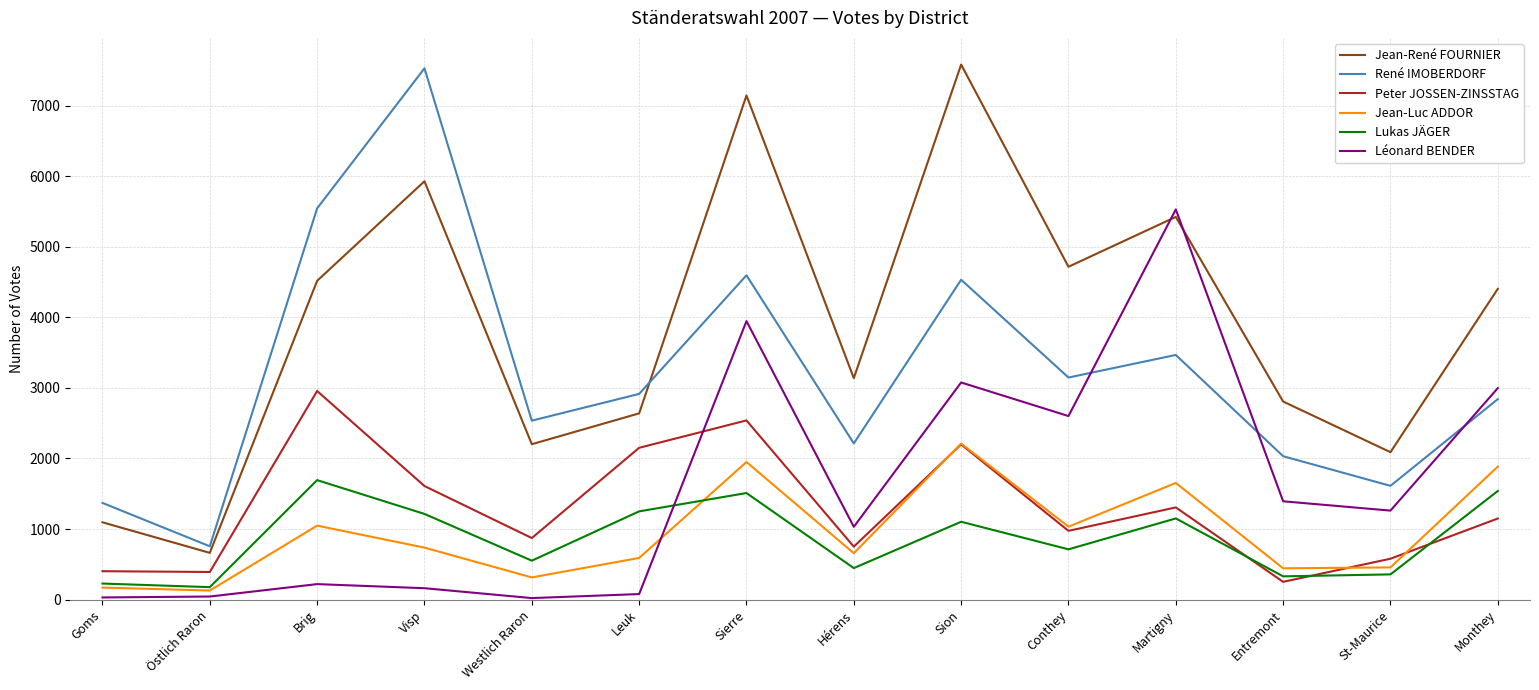

Read the Léonard BENDER value at Brig.

219